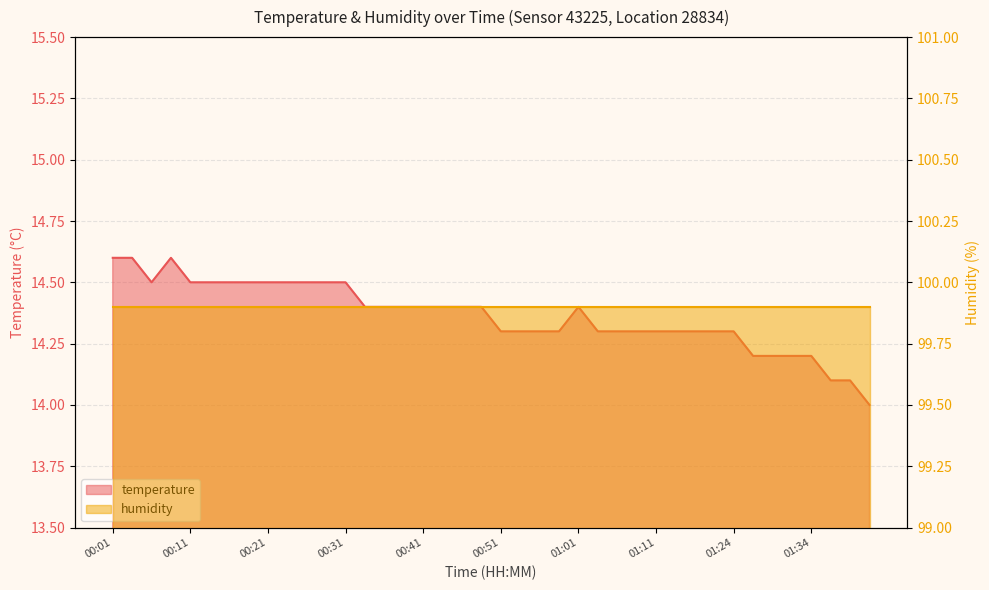

What is the value of the 34th point from the left?

14.2